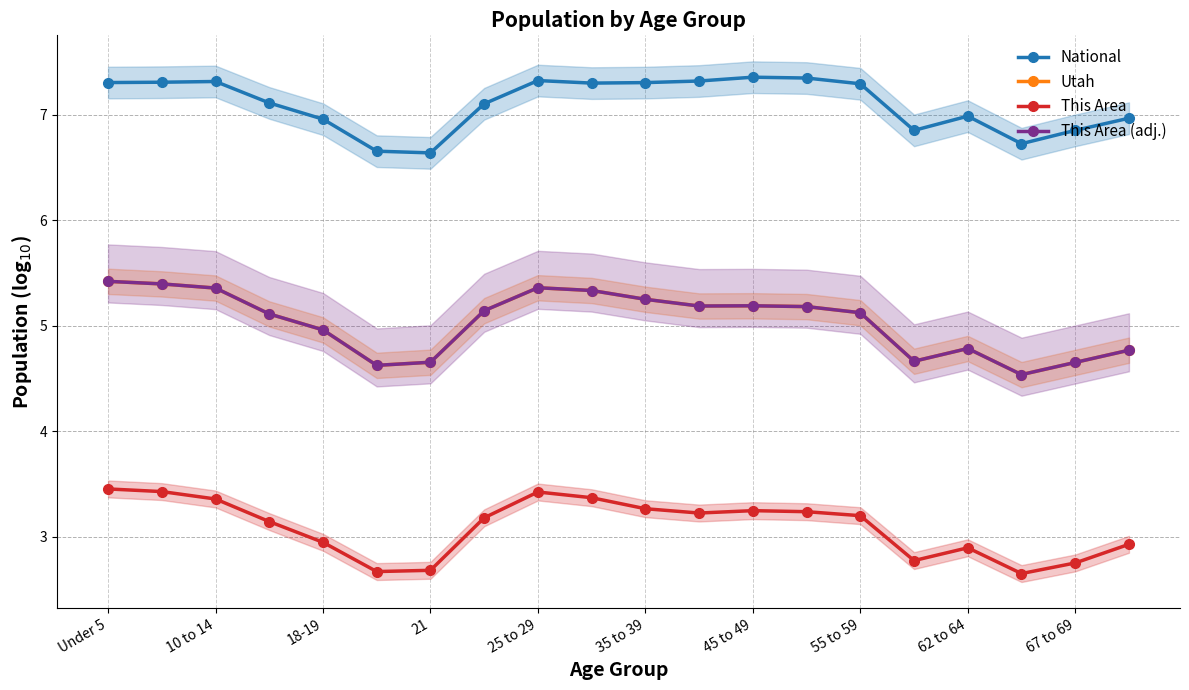

What is the difference between the maximum and minimum values in the This Area (adj.) series?

0.9